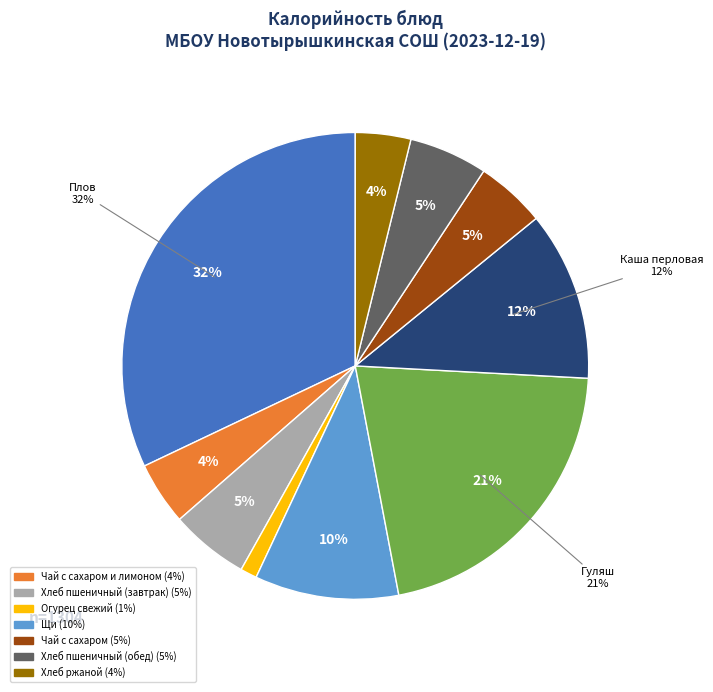

To the nearest percent, what is the difference between the Чай с сахаром и лимоном and Огурец свежий slice percentages?

3%